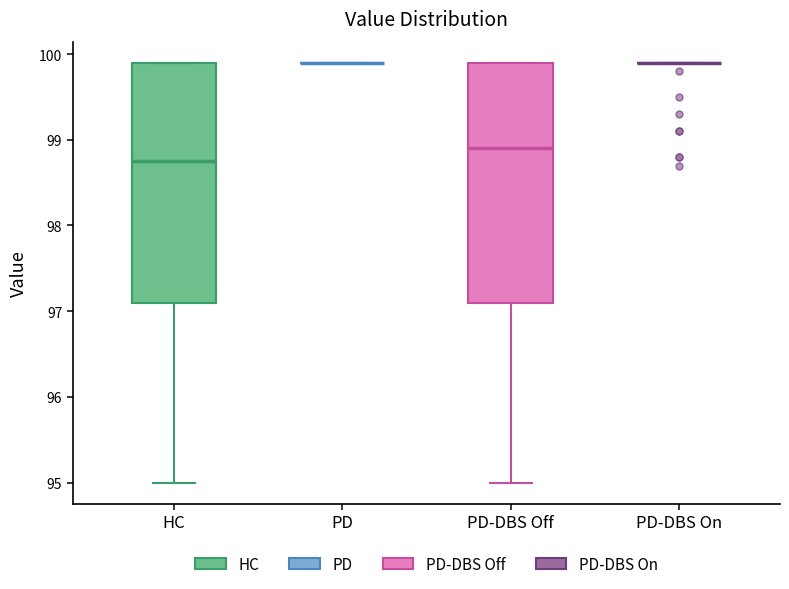

Reading left to right, transcribe this box plot: for each box, give where its median line is, the range the box spans, and where its two whiskers end, as read against the y-axis. The values are not printed on the chart, so give them approximately, as read against the axis.

HC: median 98.8, box 97.1 to 99.9, whiskers 95.0 to 99.9
PD: box collapsed to a line at 99.9, whiskers 99.9 to 99.9
PD-DBS Off: median 98.9, box 97.1 to 99.9, whiskers 95.0 to 99.9
PD-DBS On: box collapsed to a line at 99.9, whiskers 99.9 to 99.9